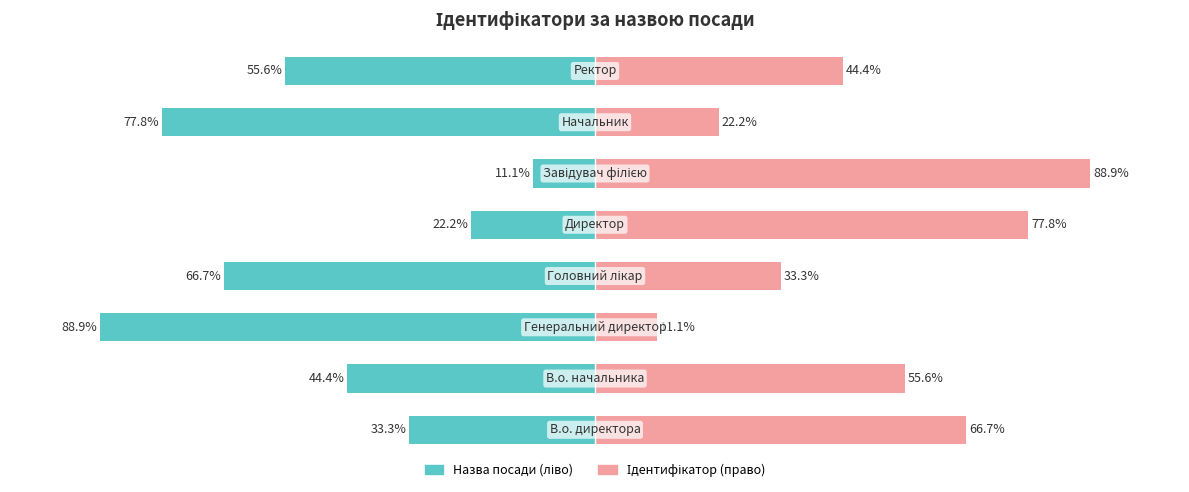

How many data points in Ідентифікатор (право) are less than 55?

4